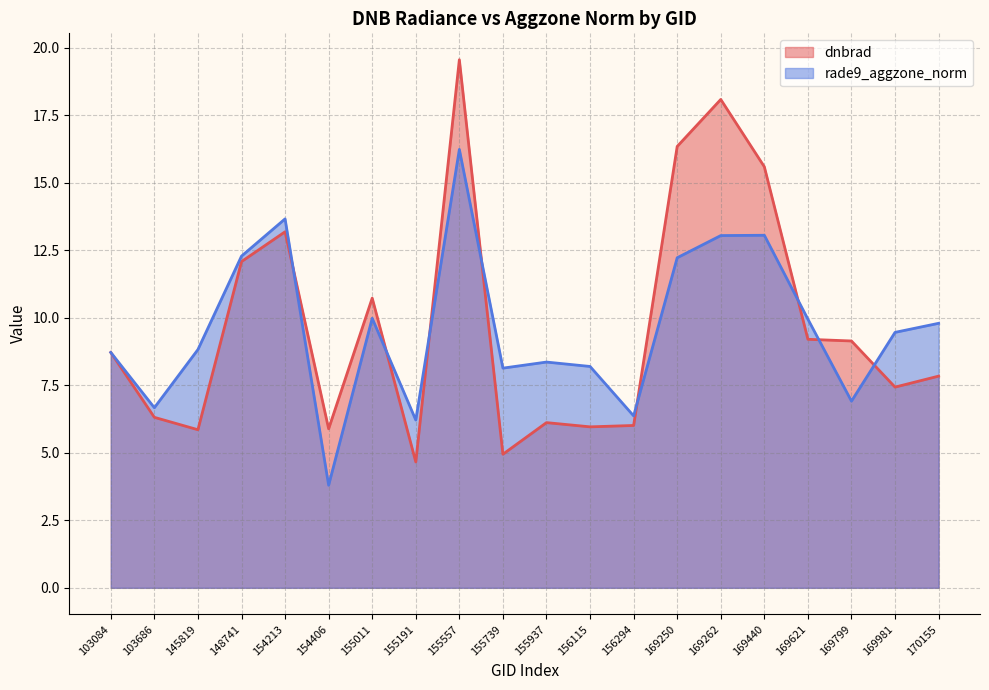

List the series in order of their overall mean, lowest first.

rade9_aggzone_norm, dnbrad